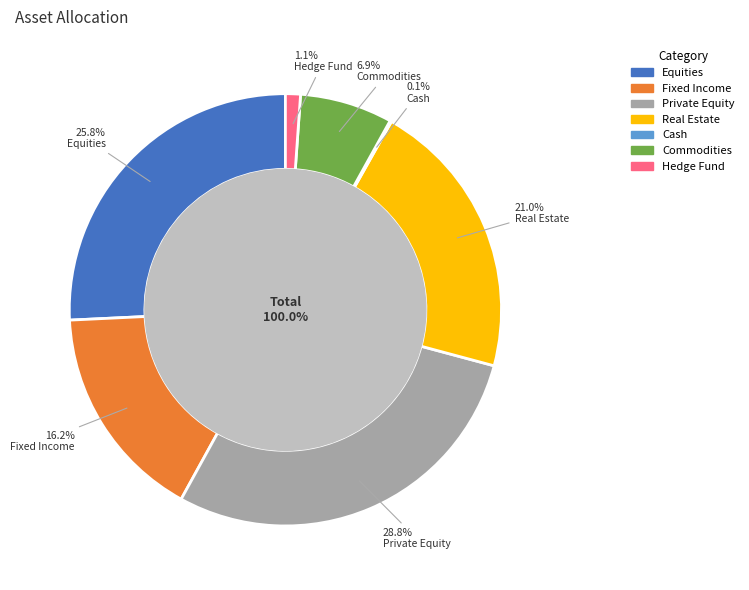

Rank the categories by value from lowest to highest.

Cash, Hedge Fund, Commodities, Fixed Income, Real Estate, Equities, Private Equity